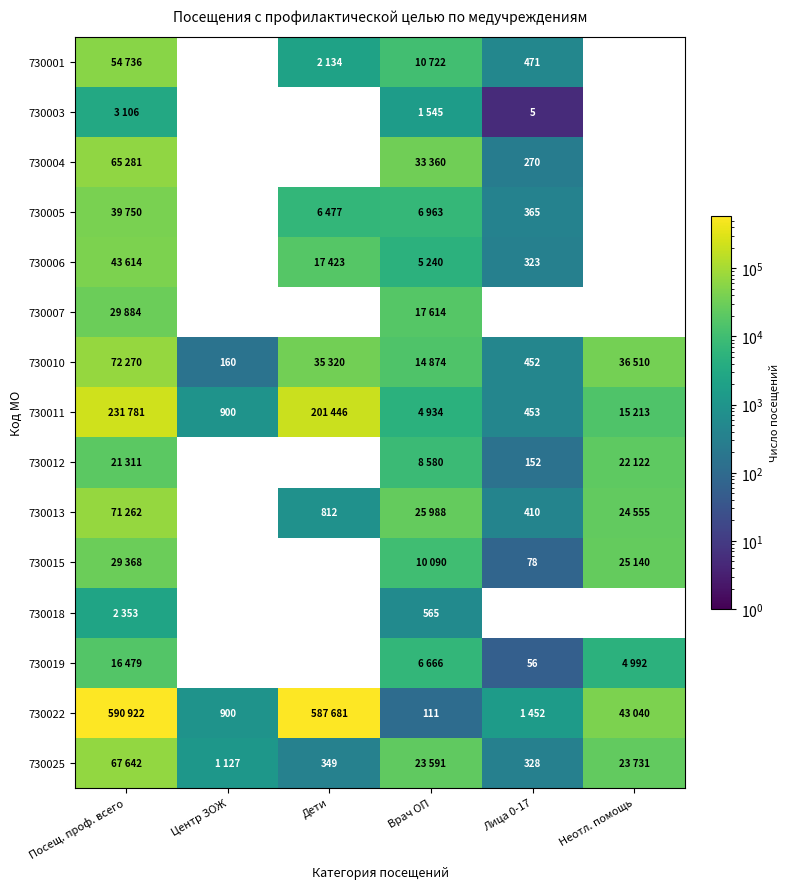

True or false: 730001 has a value of 748 at Лица 0-17.

False